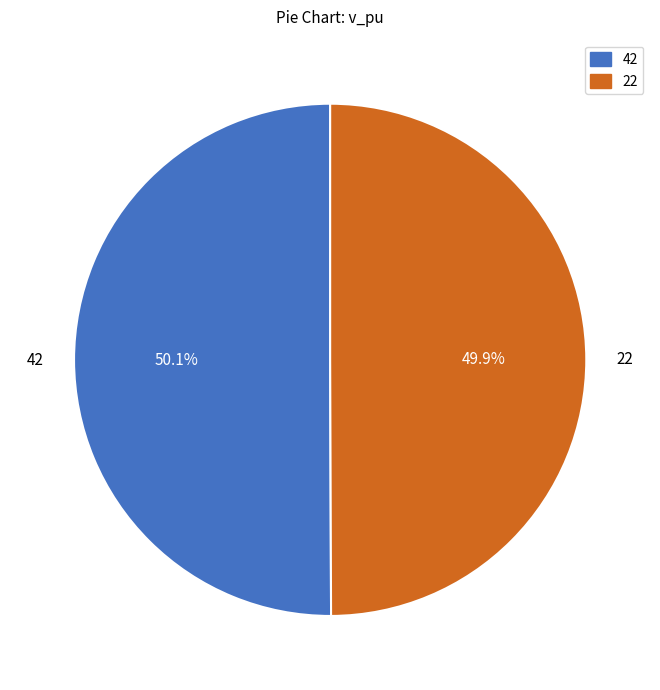

What percentage do 42 and 22 together represent?

100.0%